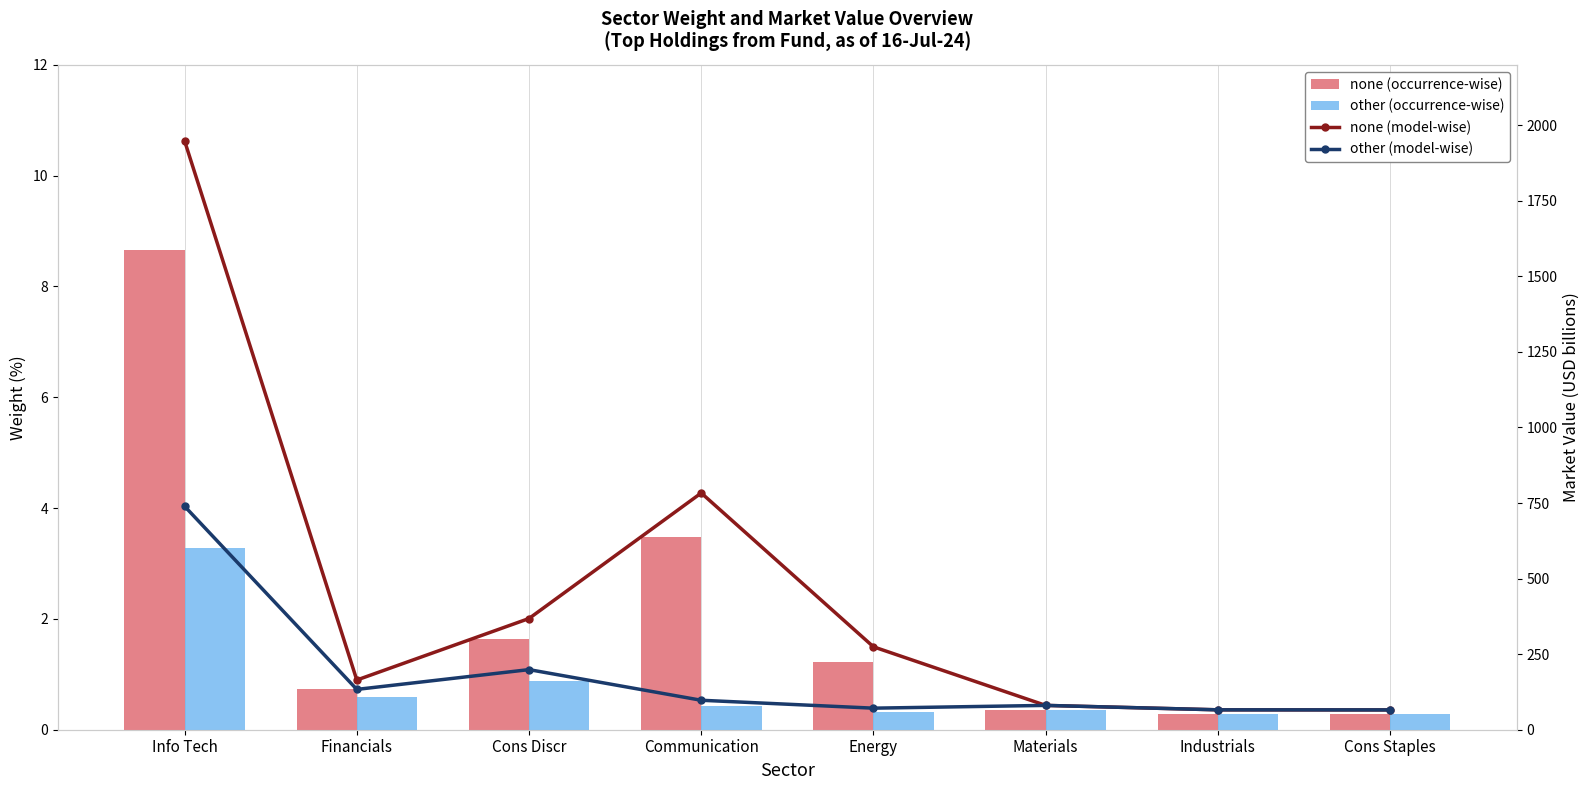

Between Cons Discr and Industrials, which is larger?

Cons Discr